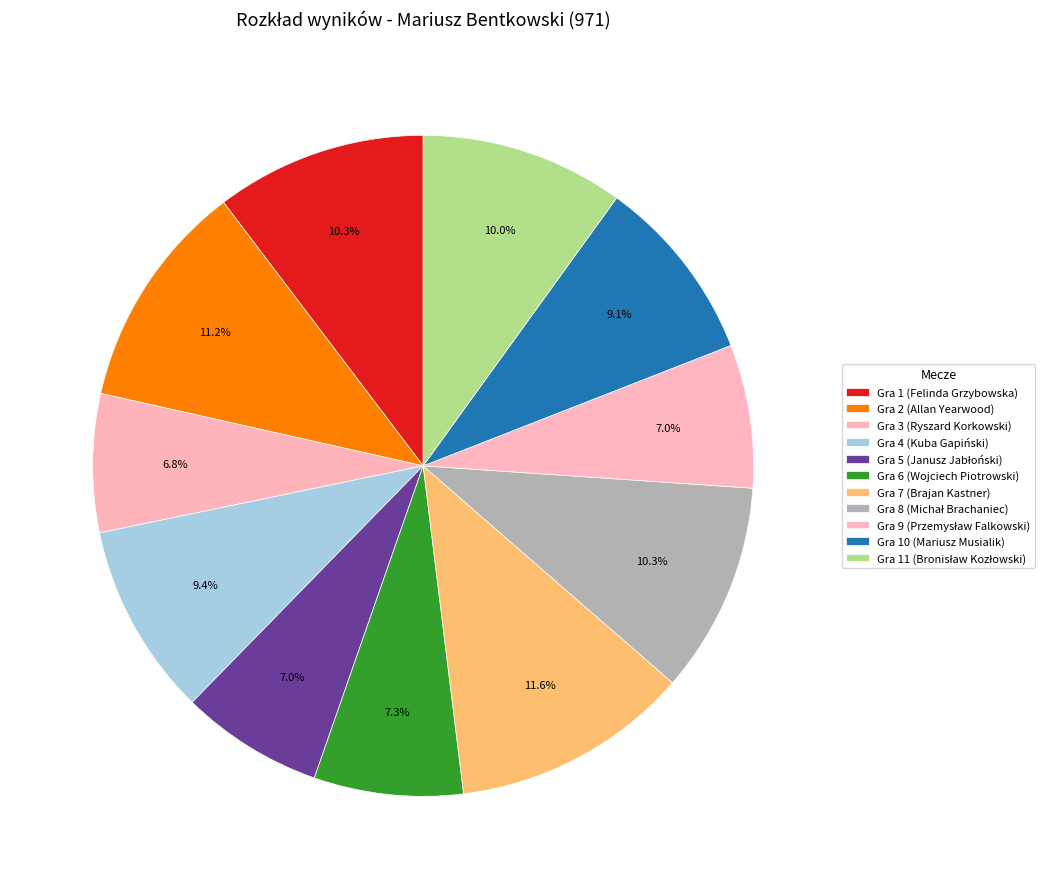

Does any single category account for the majority?

No